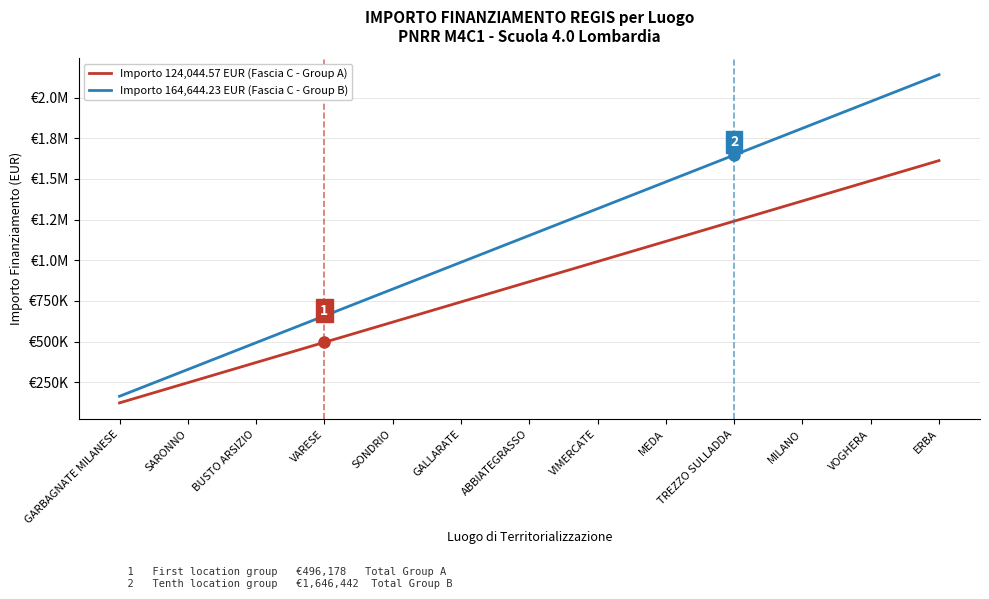

What are all the series names shown in the legend?

Importo 124,044.57 EUR (Fascia C - Group A), Importo 164,644.23 EUR (Fascia C - Group B)